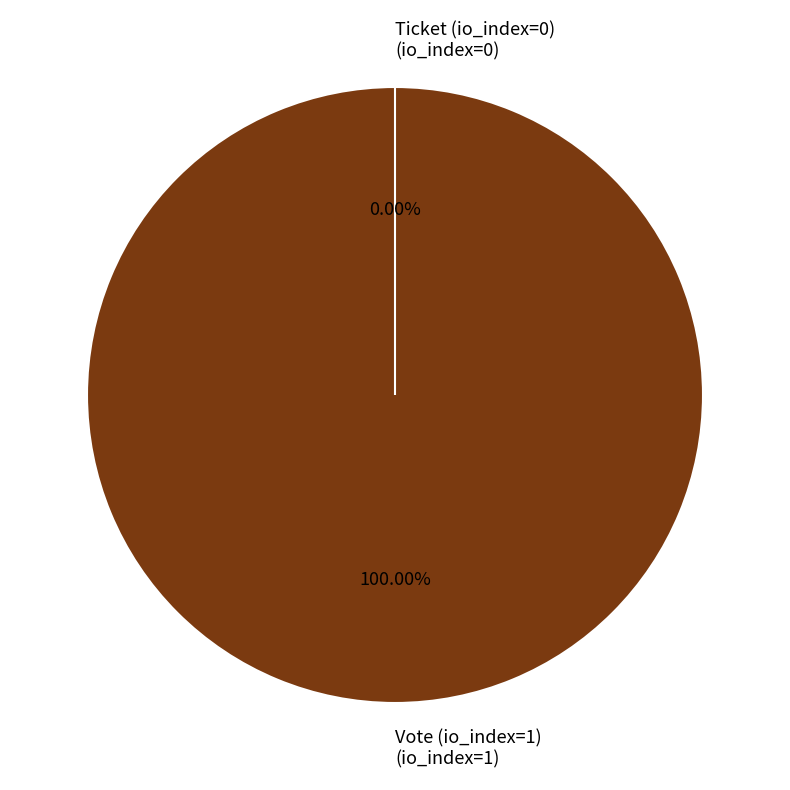

Is it true that Ticket (io_index=0) is 0% of the pie?

True